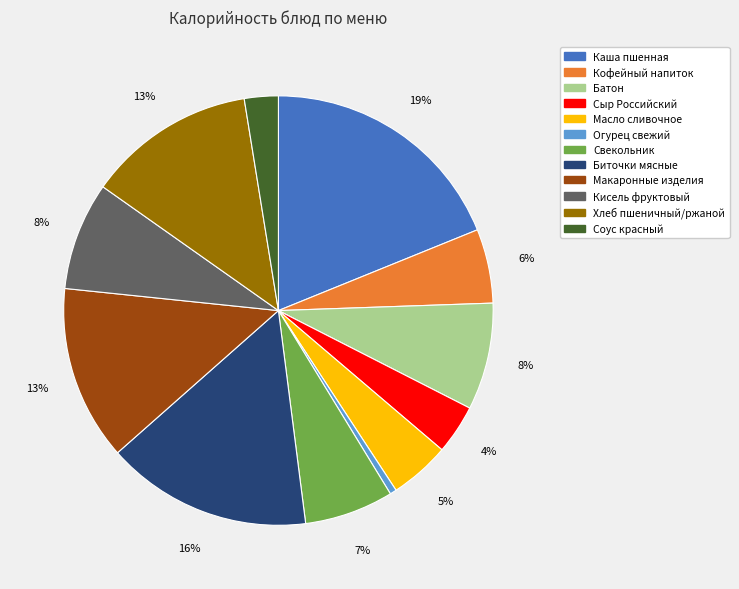

What is the ratio of the value at Кисель фруктовый to the value at Биточки мясные?

0.5